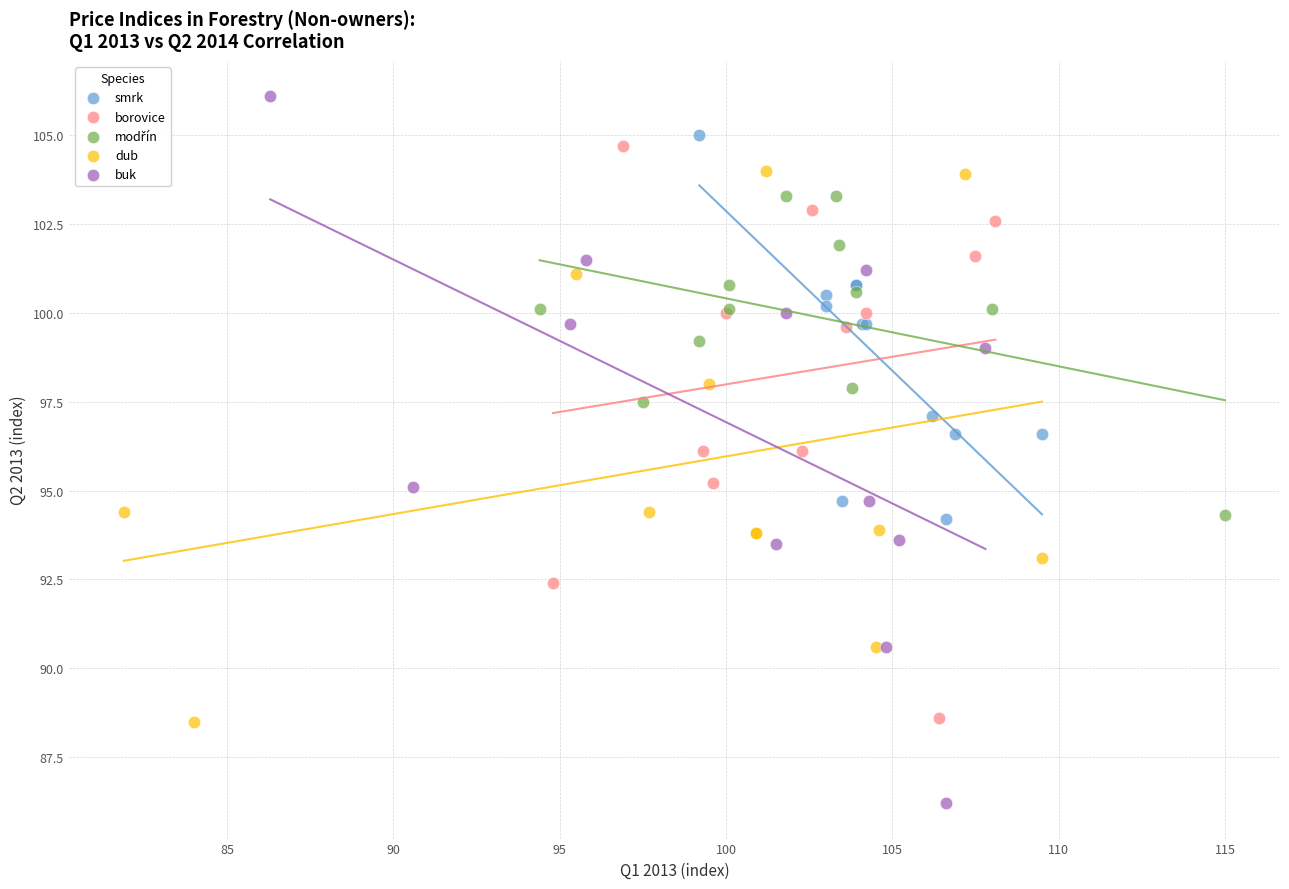

Which series has the widest spread of Y values?

buk